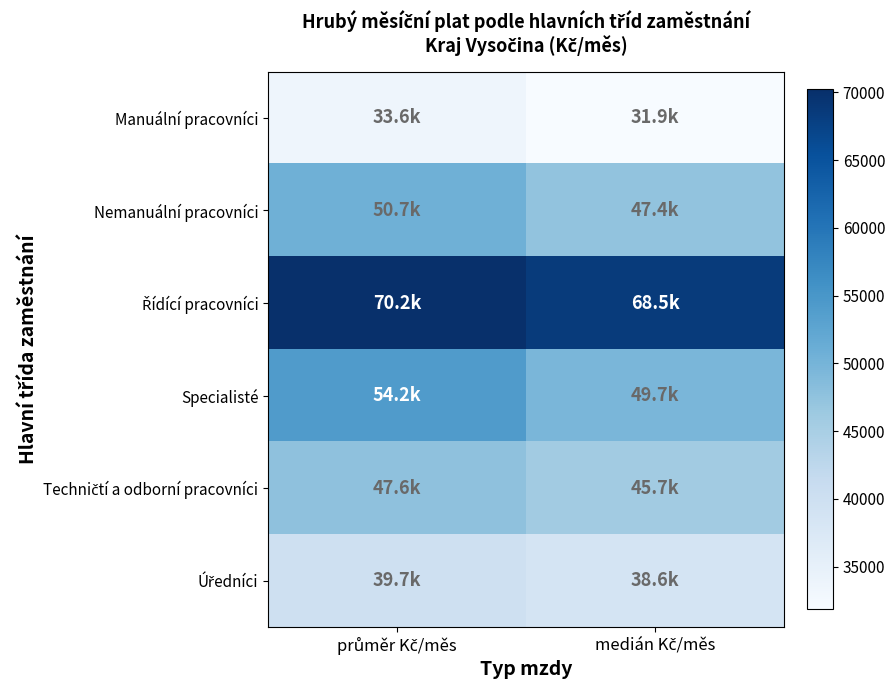

At which category is the sum across all series the highest?

průměr Kč/měs